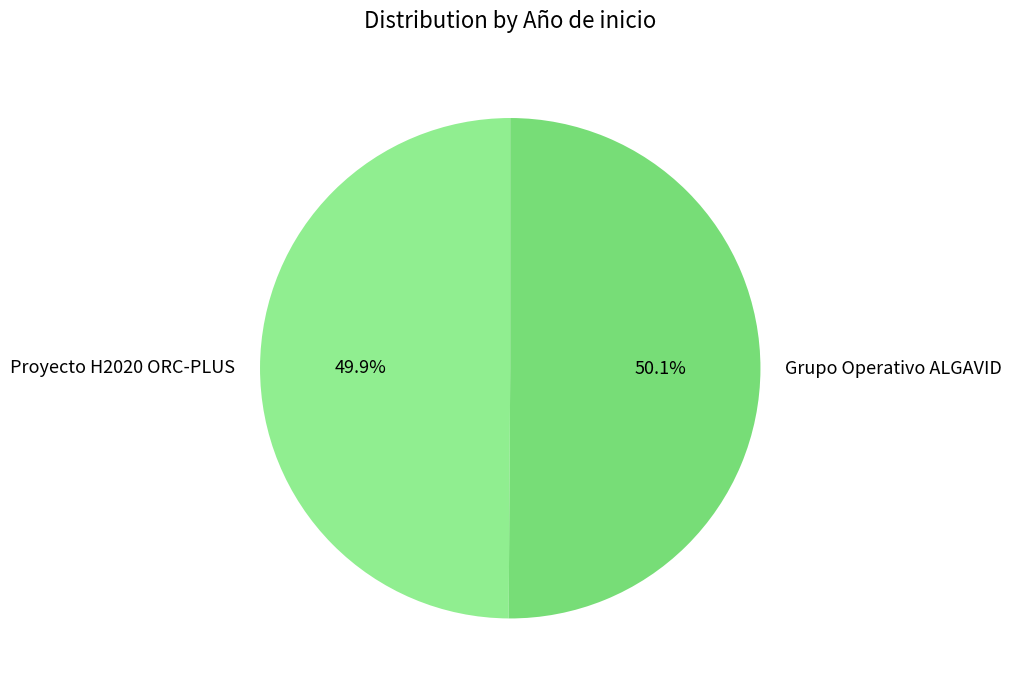

What percentage is NOT represented by Grupo Operativo ALGAVID?

49.9%